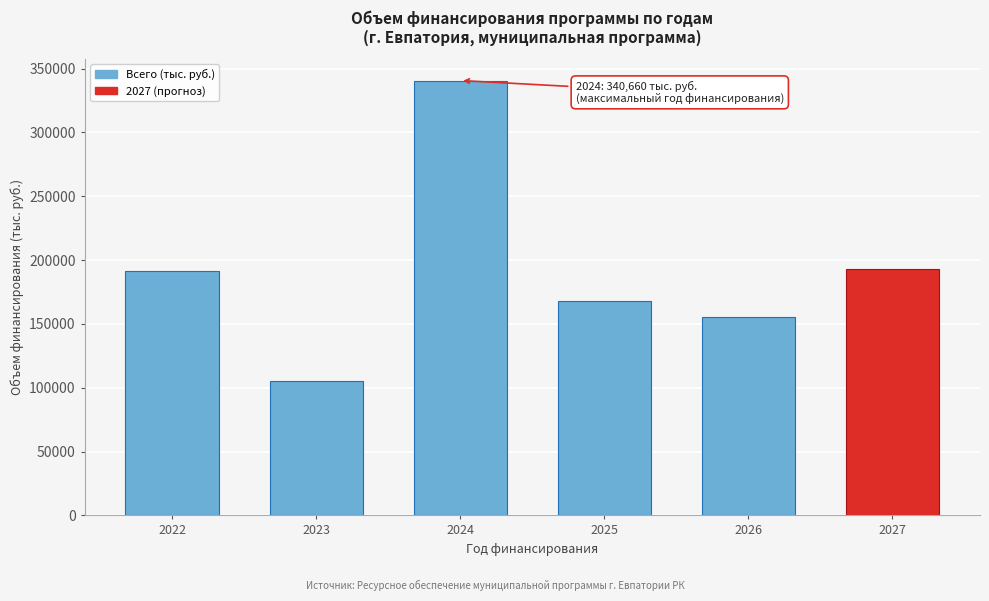

Reading right to left, transcribe all the data shown in this chart.

2027=193048.1	2026=155477.2	2025=168179.9	2024=340659.7	2023=105197.6	2022=191524.9